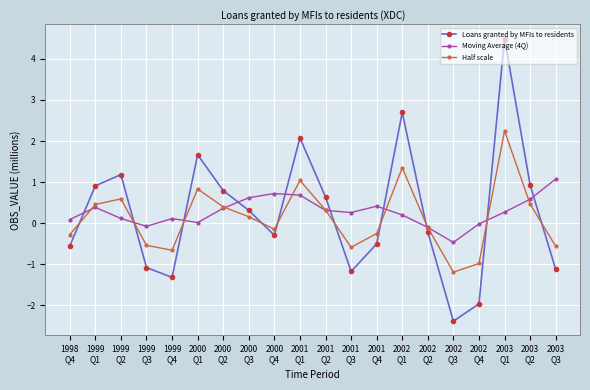

The value of Loans granted by MFIs to residents at 2003
Q1 is 1.3. True or false?

False